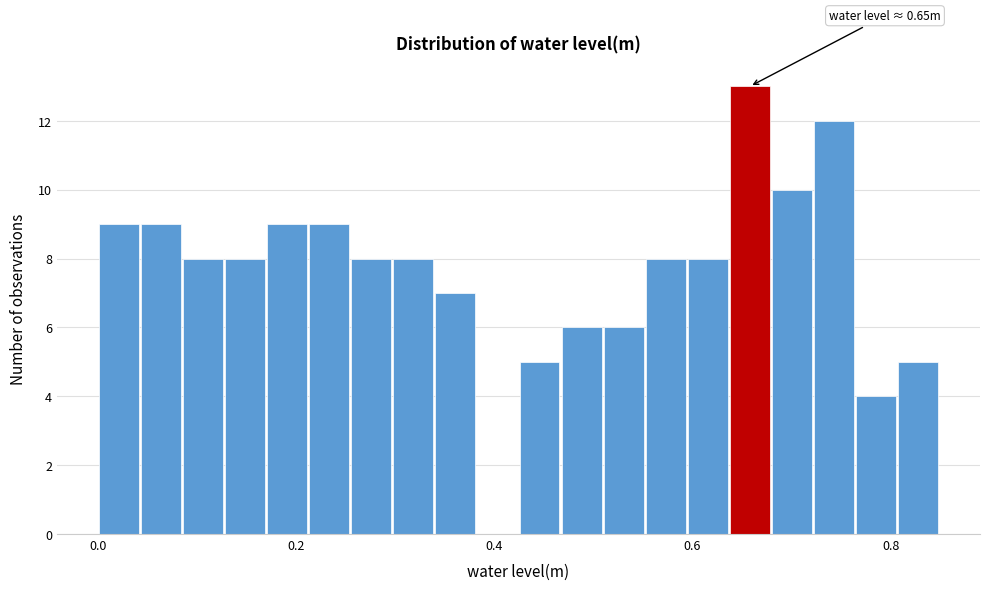

Read against the x-axis, roughly where is the centre of the tallest bar?

0.66